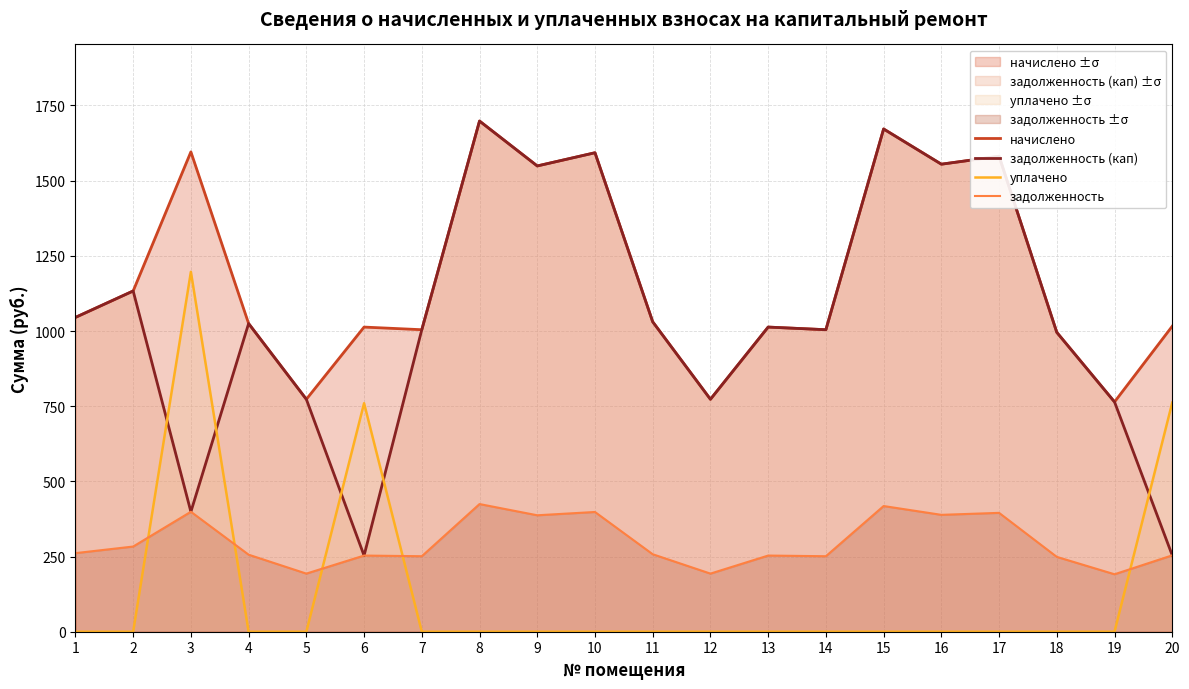

What is the value of the начислено point at the 3rd from the left?

1595.8